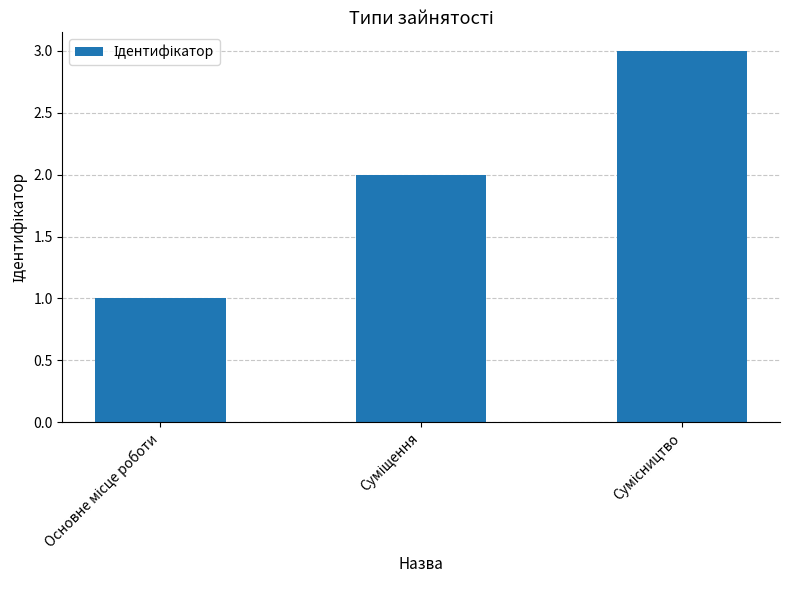

What is the maximum value shown in the chart?

3